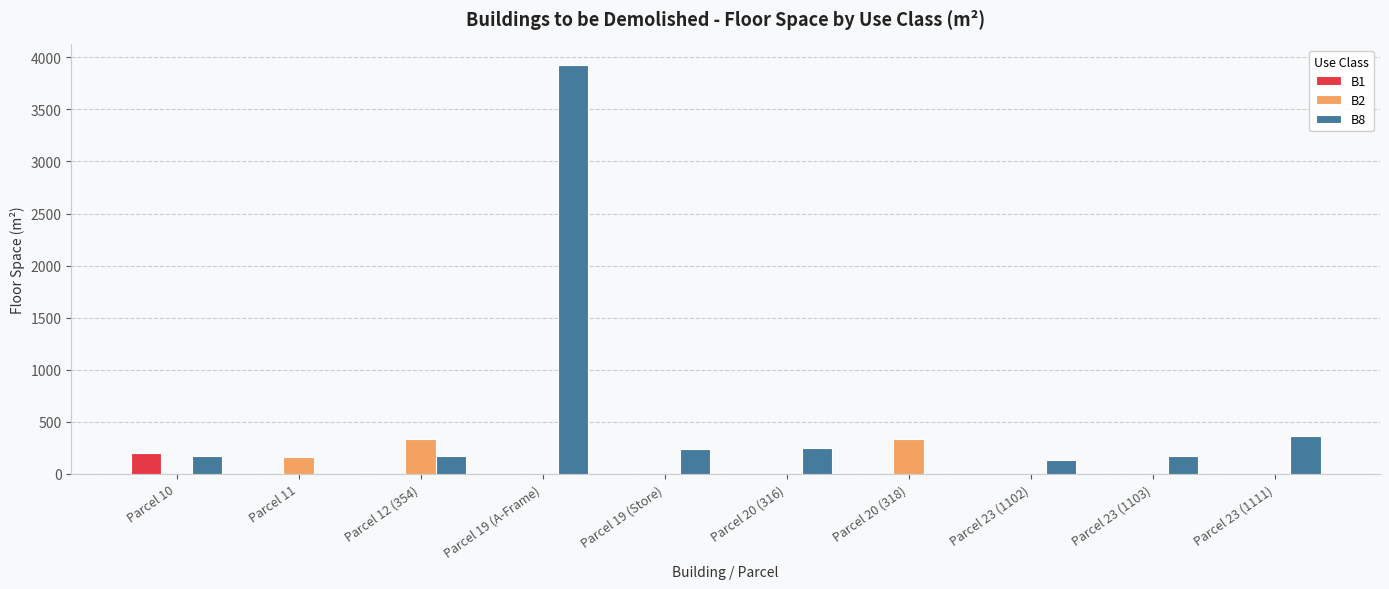

Is the value of B8 at Parcel 23 (1102) greater than the value of B2 at Parcel 23 (1102)?

Yes